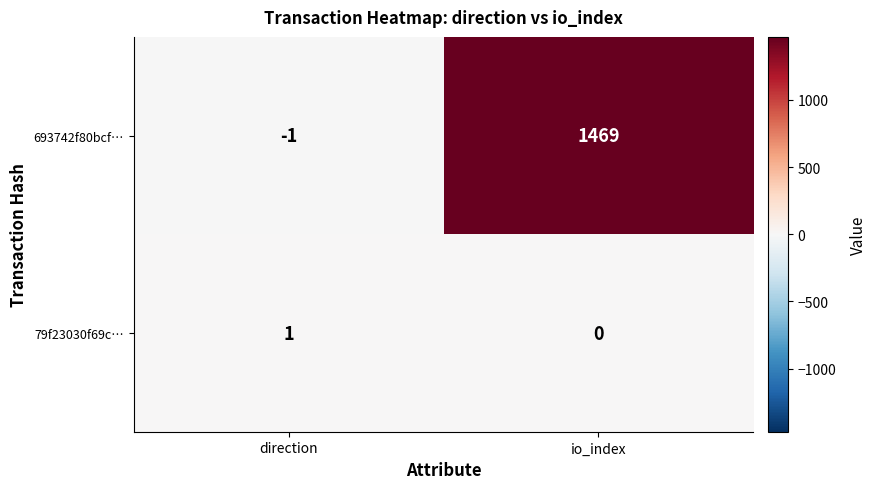

At how many categories does at least one series exceed 1099?

1